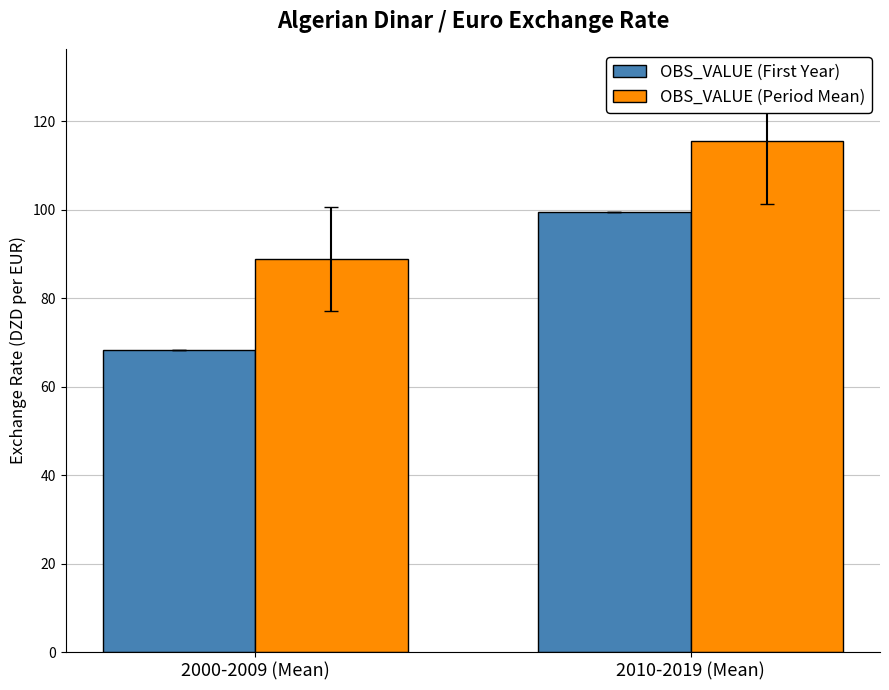

What is the difference between the OBS_VALUE (Period Mean) values at 2000-2009 (Mean) and 2010-2019 (Mean)?

26.7